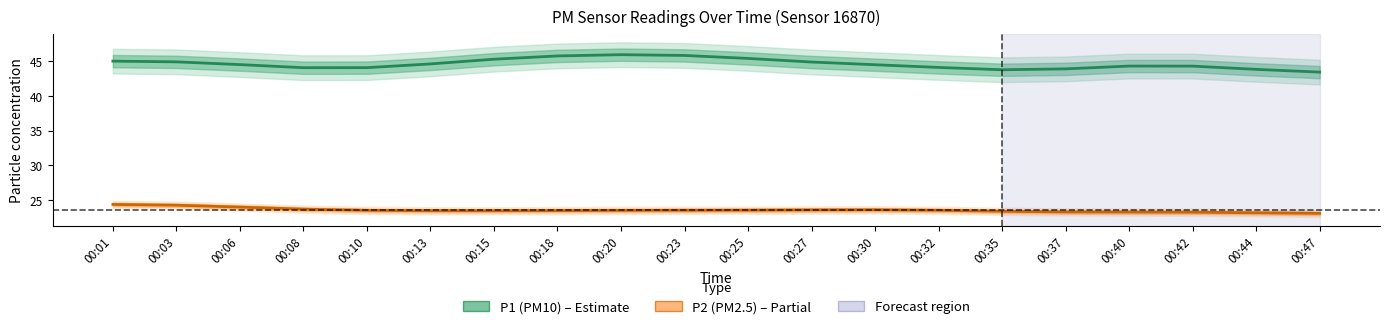

What is the difference between the second highest and second lowest values in the P1 (PM10) series?

2.1